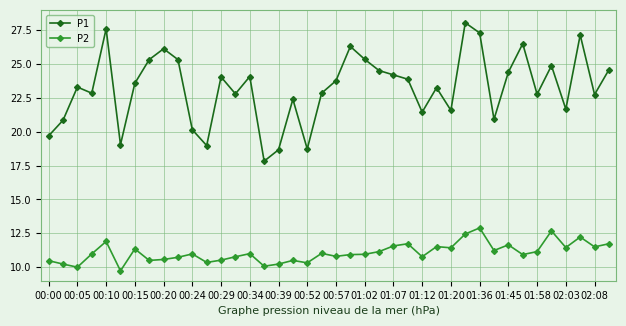

Does the chart have visible grid lines?

Yes